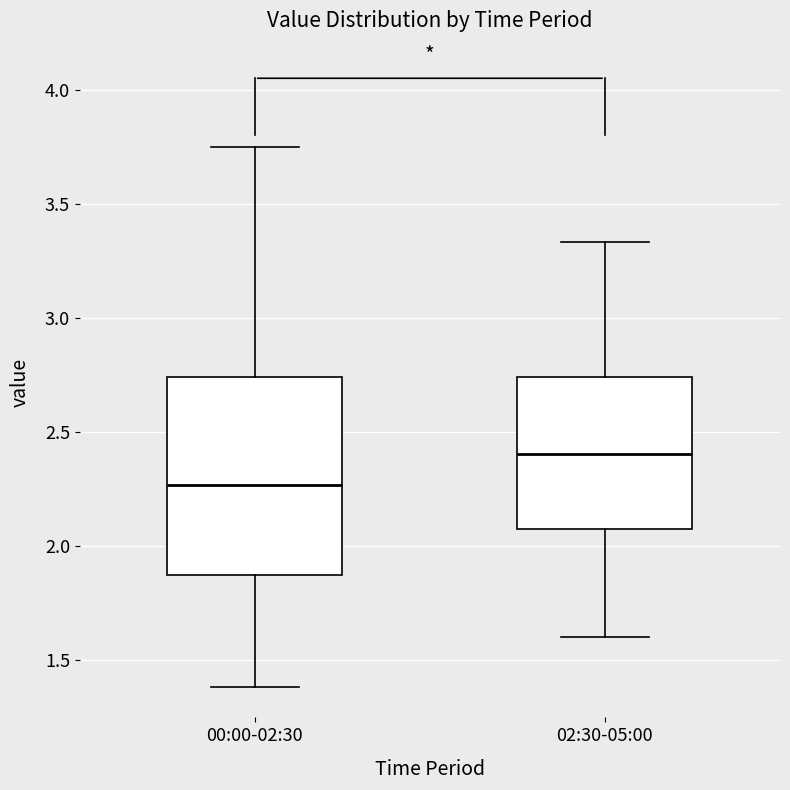

Where does the lower whisker of the box for 00:00-02:30 end on the y-axis? The values are not printed on the chart, so give them approximately, as read against the axis.

1.40